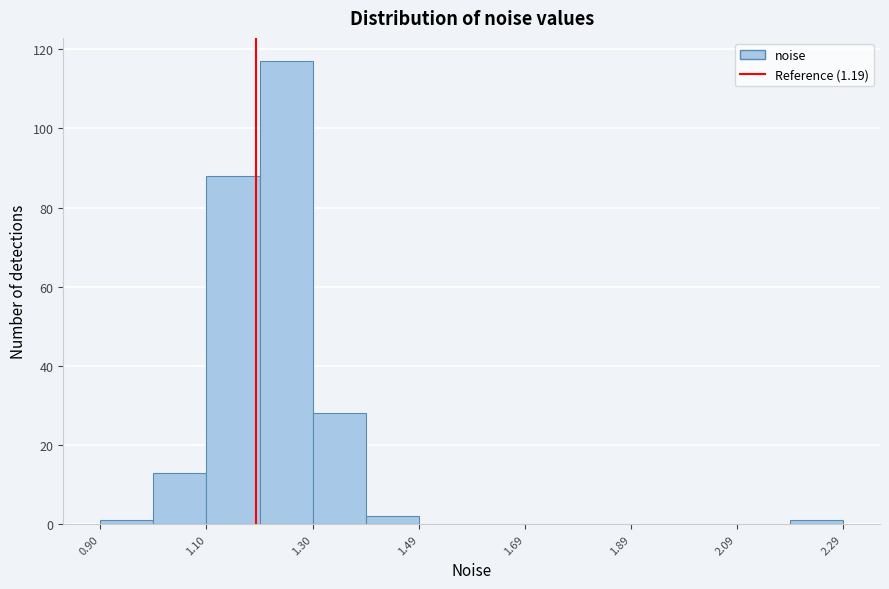

How tall is the bar that spans 1.40 to 1.50 on the x-axis? Neither the bar edges nor the heights are printed on the chart, so give them approximately, as read against the axes.

2